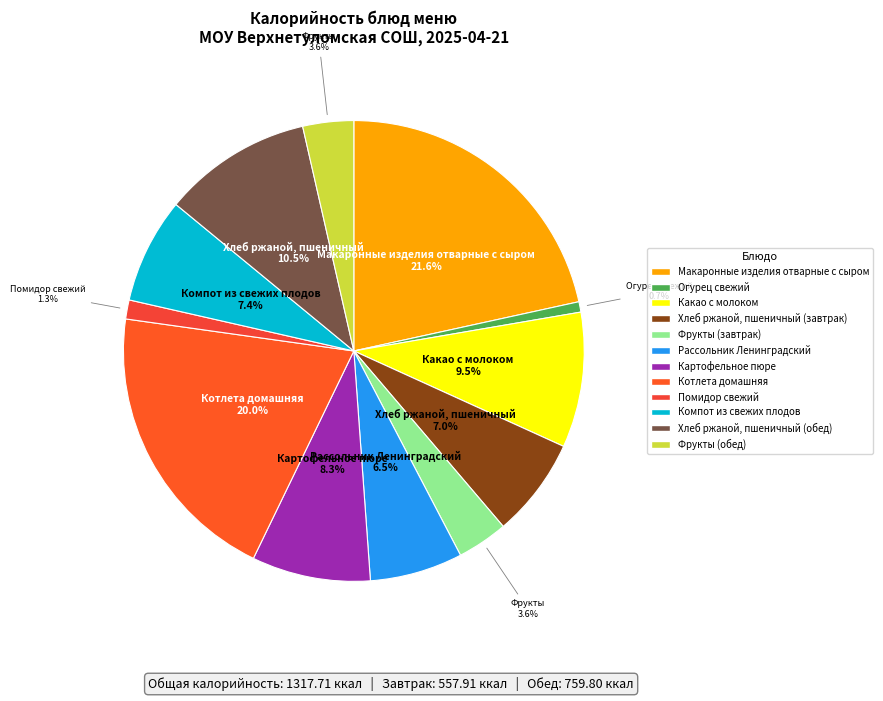

Does Картофельное пюре account for over 50% of the chart?

No